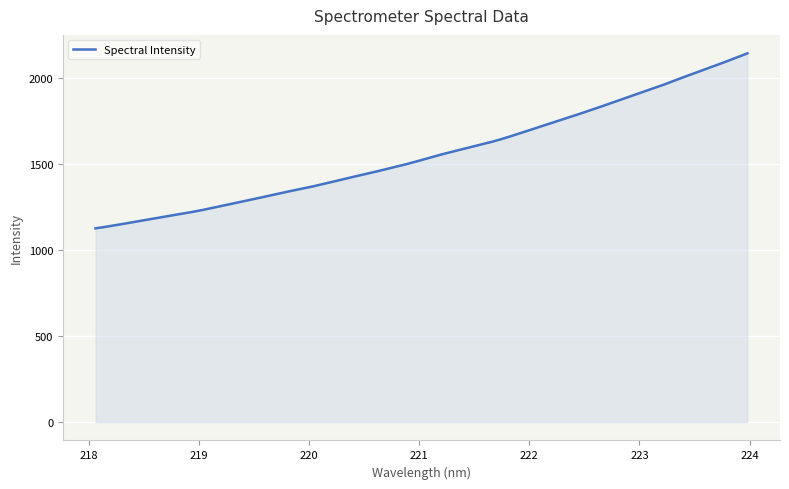

What is the maximum value shown in the chart?

2145.7